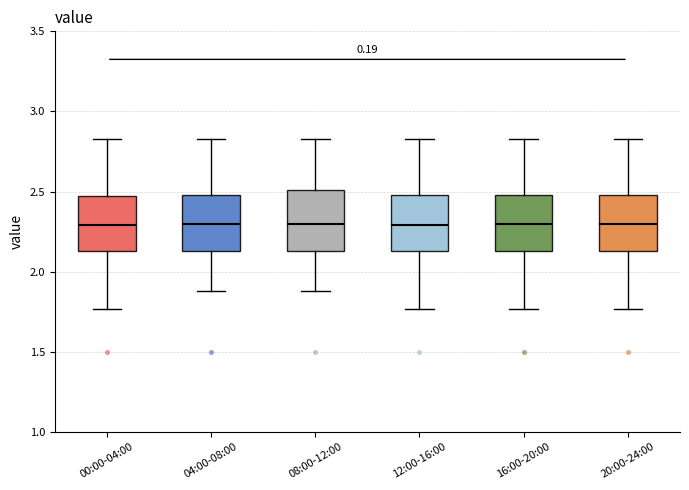

Reading left to right, transcribe this box plot: for each box, give where its median line is, the range the box spans, and where its two whiskers end, as read against the y-axis. The values are not printed on the chart, so give them approximately, as read against the axis.

00:00-04:00: median 2.30, box 2.15 to 2.45, whiskers 1.75 to 2.85
04:00-08:00: median 2.30, box 2.15 to 2.50, whiskers 1.90 to 2.85
08:00-12:00: median 2.30, box 2.15 to 2.50, whiskers 1.90 to 2.85
12:00-16:00: median 2.30, box 2.15 to 2.50, whiskers 1.75 to 2.85
16:00-20:00: median 2.30, box 2.15 to 2.50, whiskers 1.75 to 2.85
20:00-24:00: median 2.30, box 2.15 to 2.50, whiskers 1.75 to 2.85